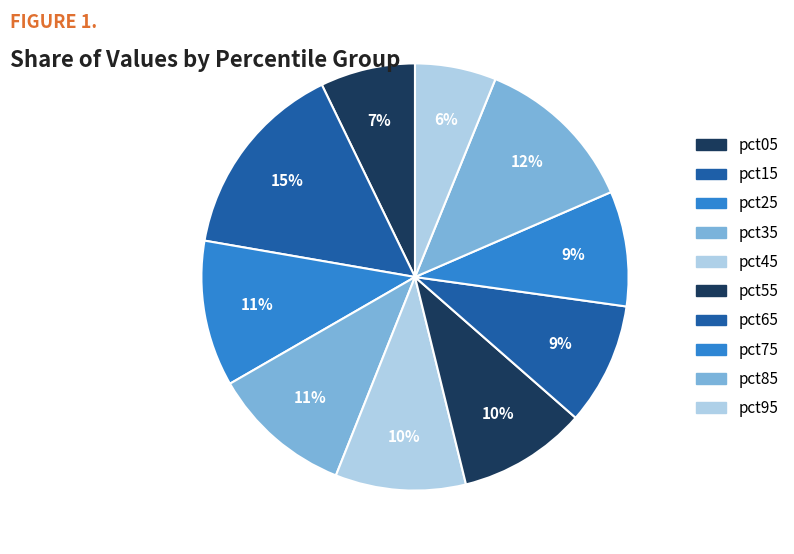

Is it true that pct25 is 11% of the pie?

True